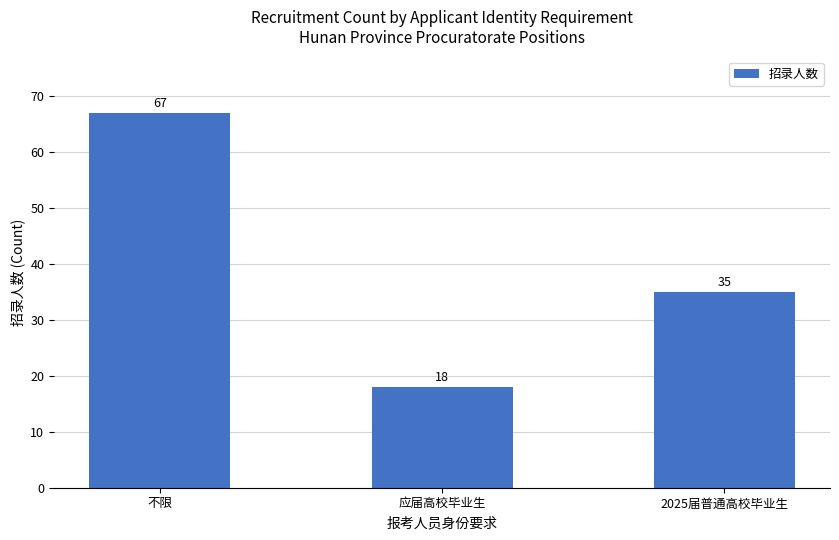

The chart shows a value of 18 at 应届高校毕业生. True or false?

True